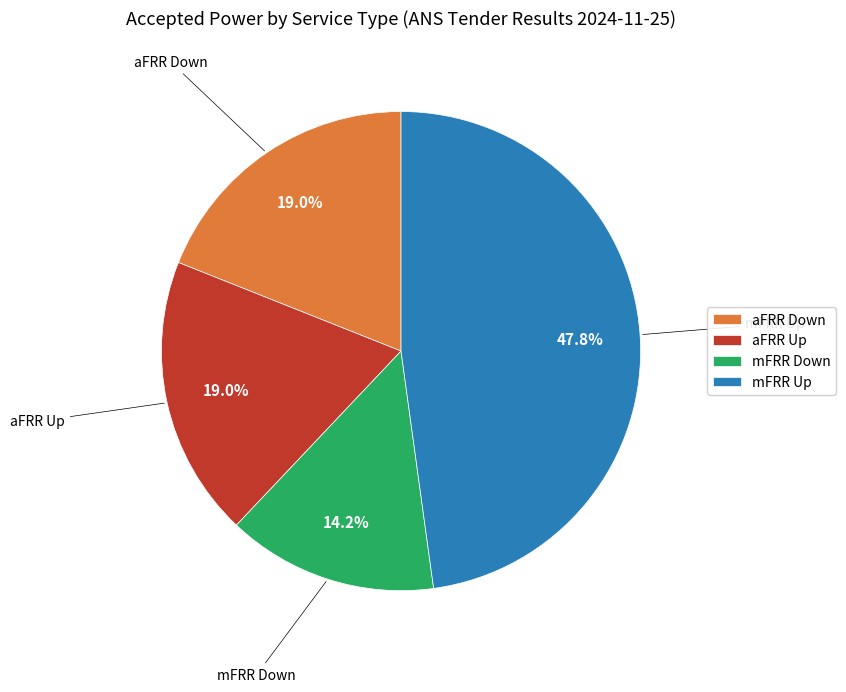

Is mFRR Up the majority of the pie?

No